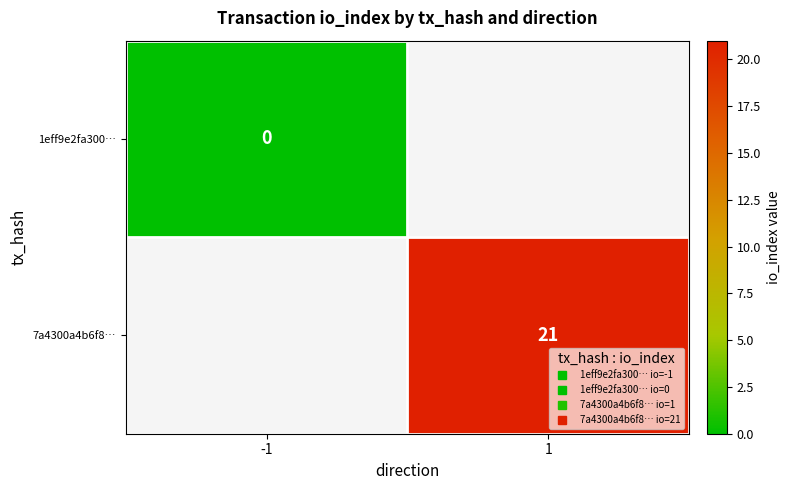

The value of 7a4300a4b6f8… at 1 is 31.7. True or false?

False